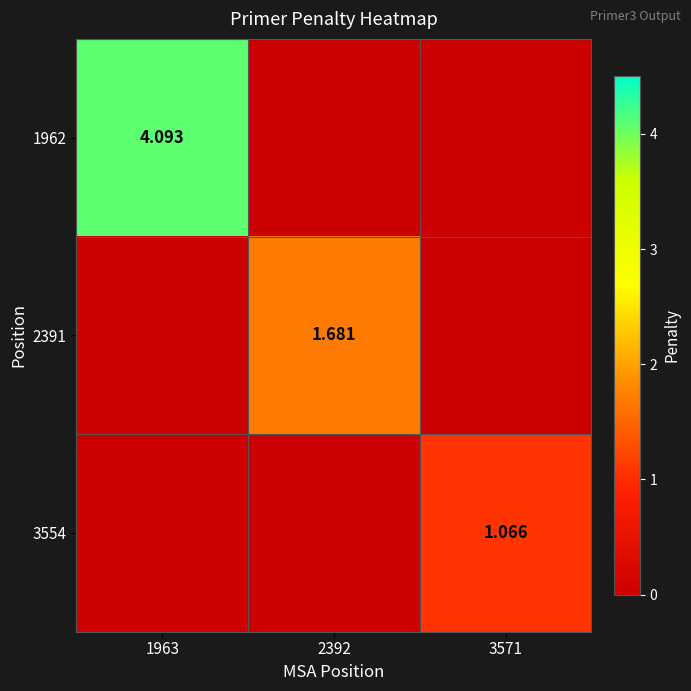

Is the value of 2391 at 2392 greater than the value of 1962 at 1963?

No